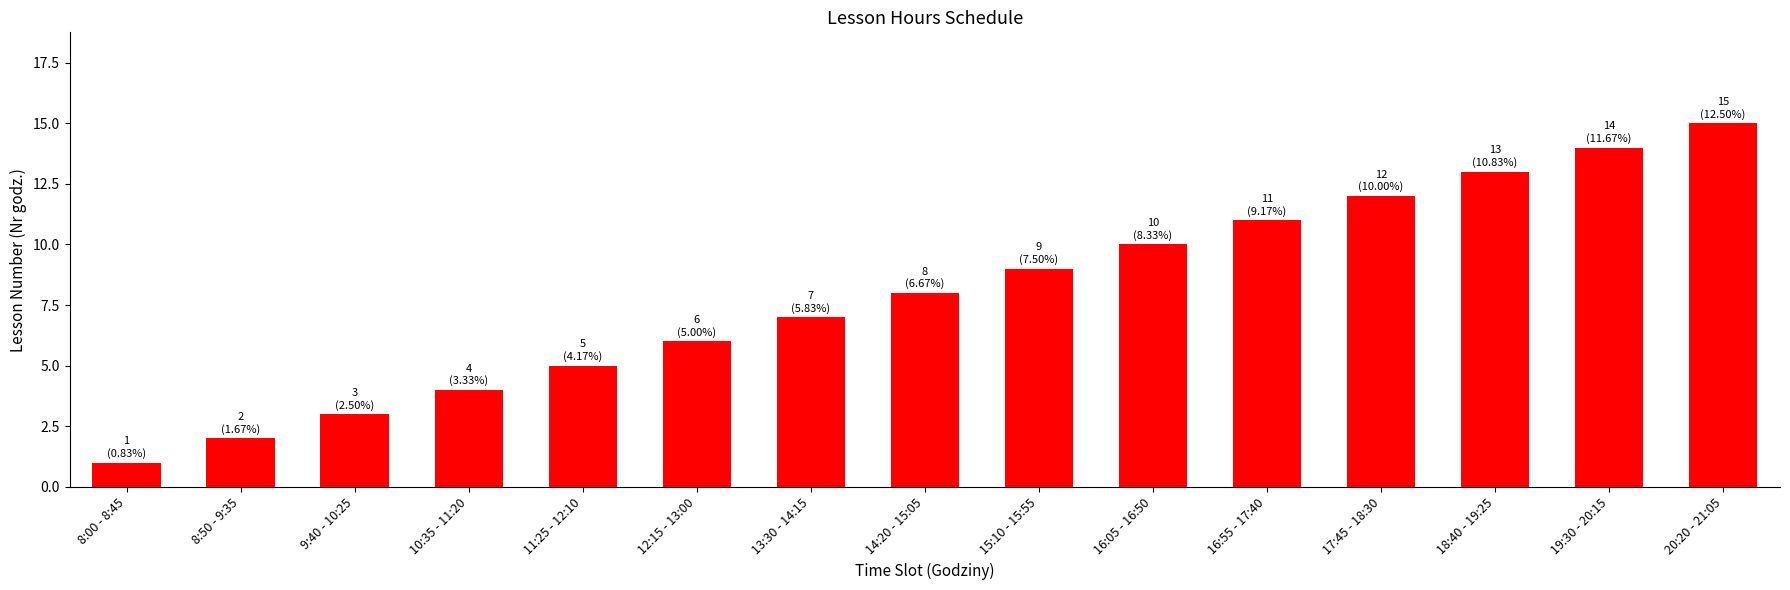

Rank the categories by value from lowest to highest.

8:00 - 8:45, 8:50 - 9:35, 9:40 - 10:25, 10:35 - 11:20, 11:25 - 12:10, 12:15 - 13:00, 13:30 - 14:15, 14:20 - 15:05, 15:10 - 15:55, 16:05 - 16:50, 16:55 - 17:40, 17:45 - 18:30, 18:40 - 19:25, 19:30 - 20:15, 20:20 - 21:05